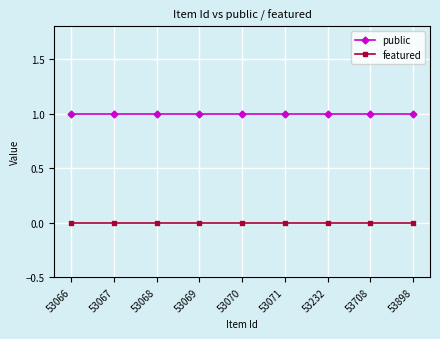

True or false: featured and public intersect in this chart.

False